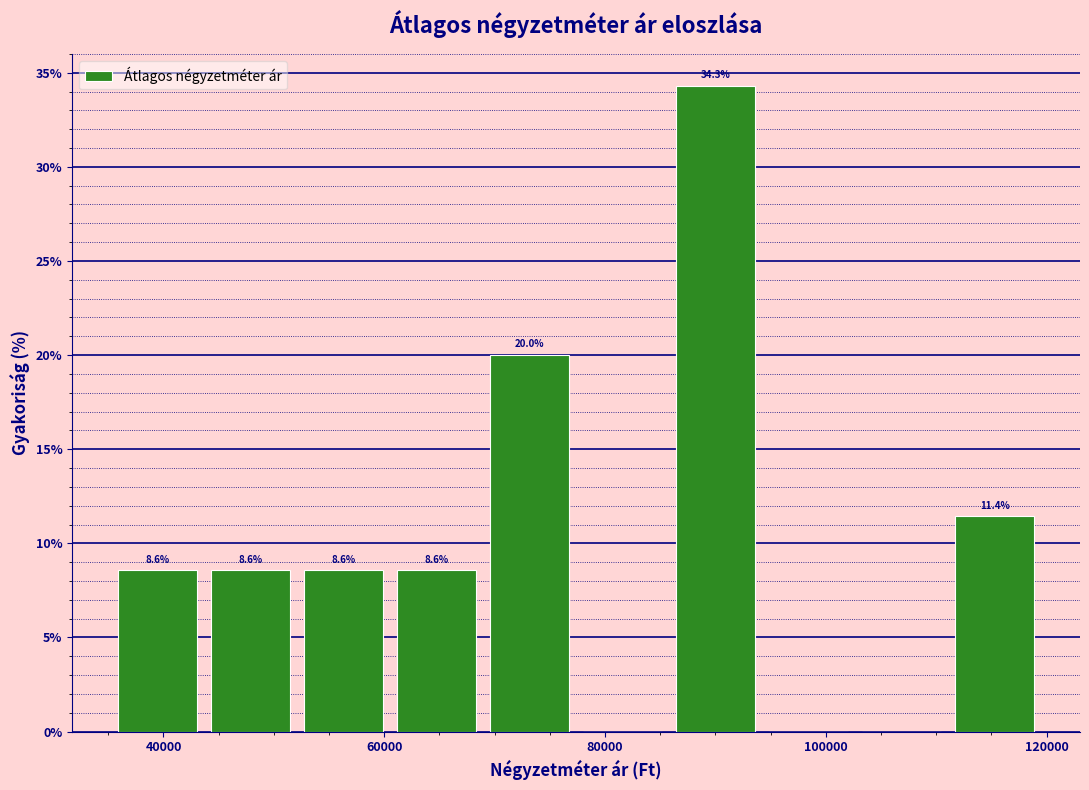

Over which range of the x-axis is the bar tallest?

86000 to 94000